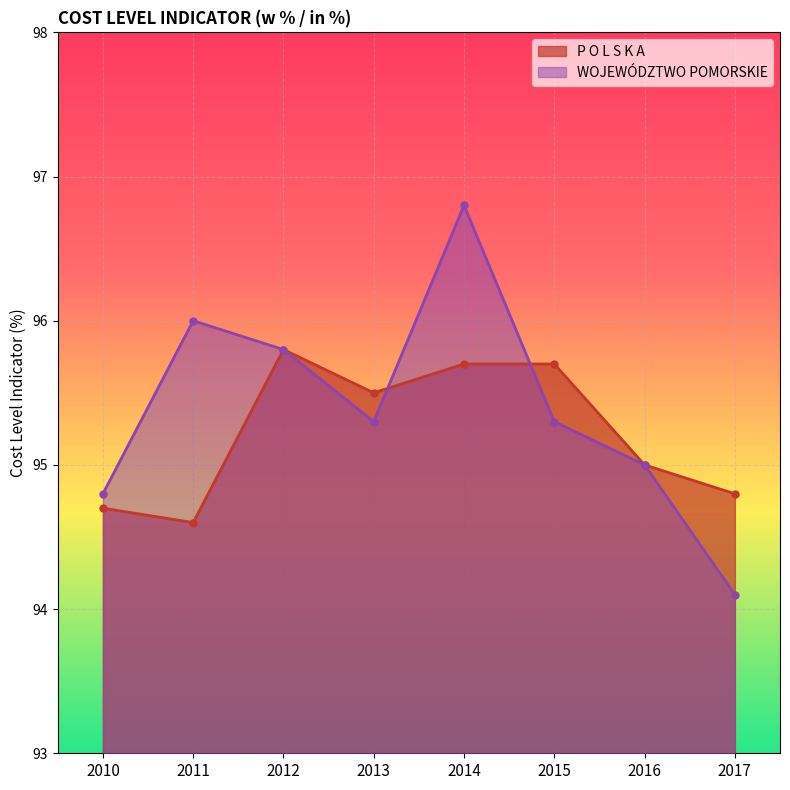

List the series in order of their overall mean, highest first.

WOJEWÓDZTWO POMORSKIE, P O L S K A